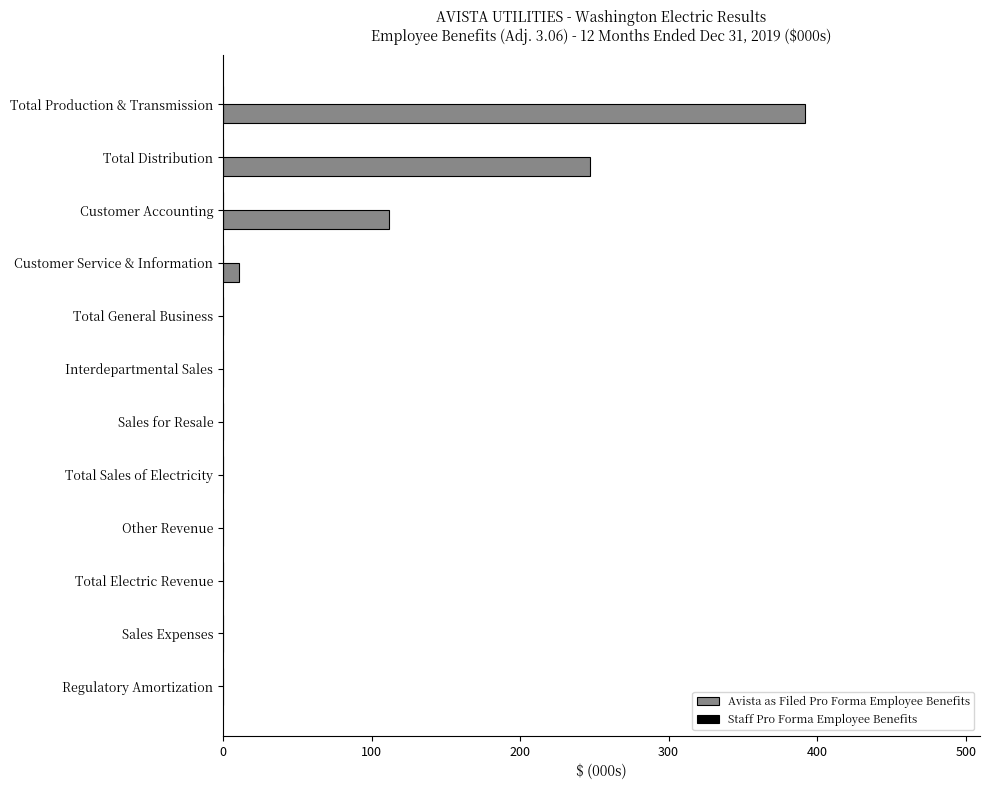

At which label is the value closest to 196?

Total Distribution